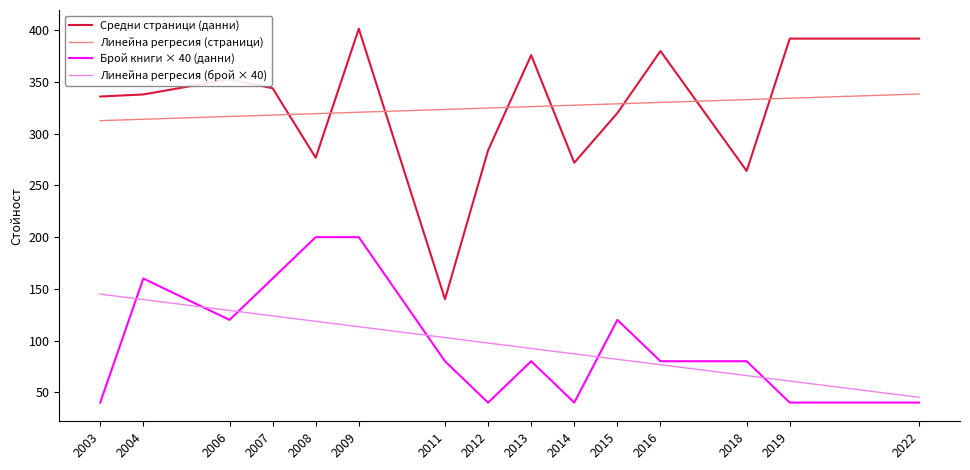

Read the Линейна регресия (страници) value at 2013.

326.2